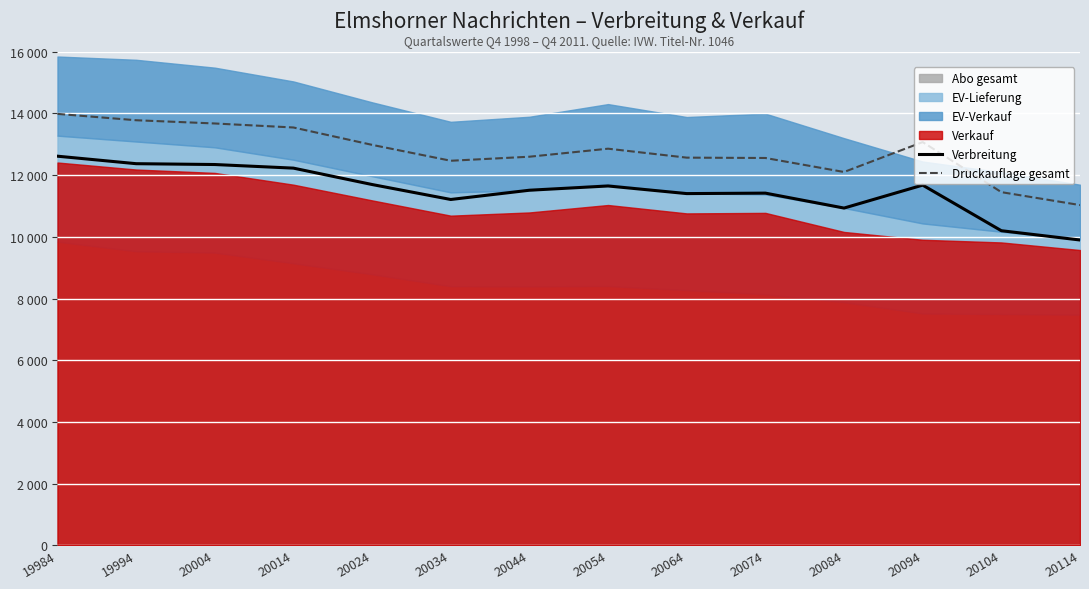

The Druckauflage gesamt series shows 12855 at 20054. True or false?

True